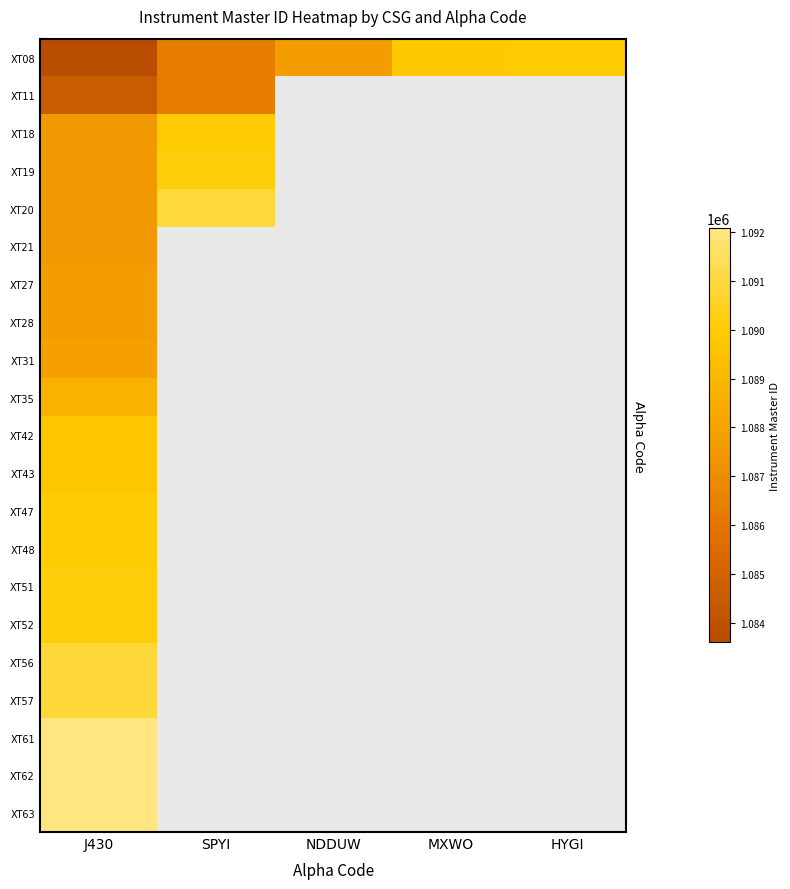

Which series has the largest total across all categories?

XT08